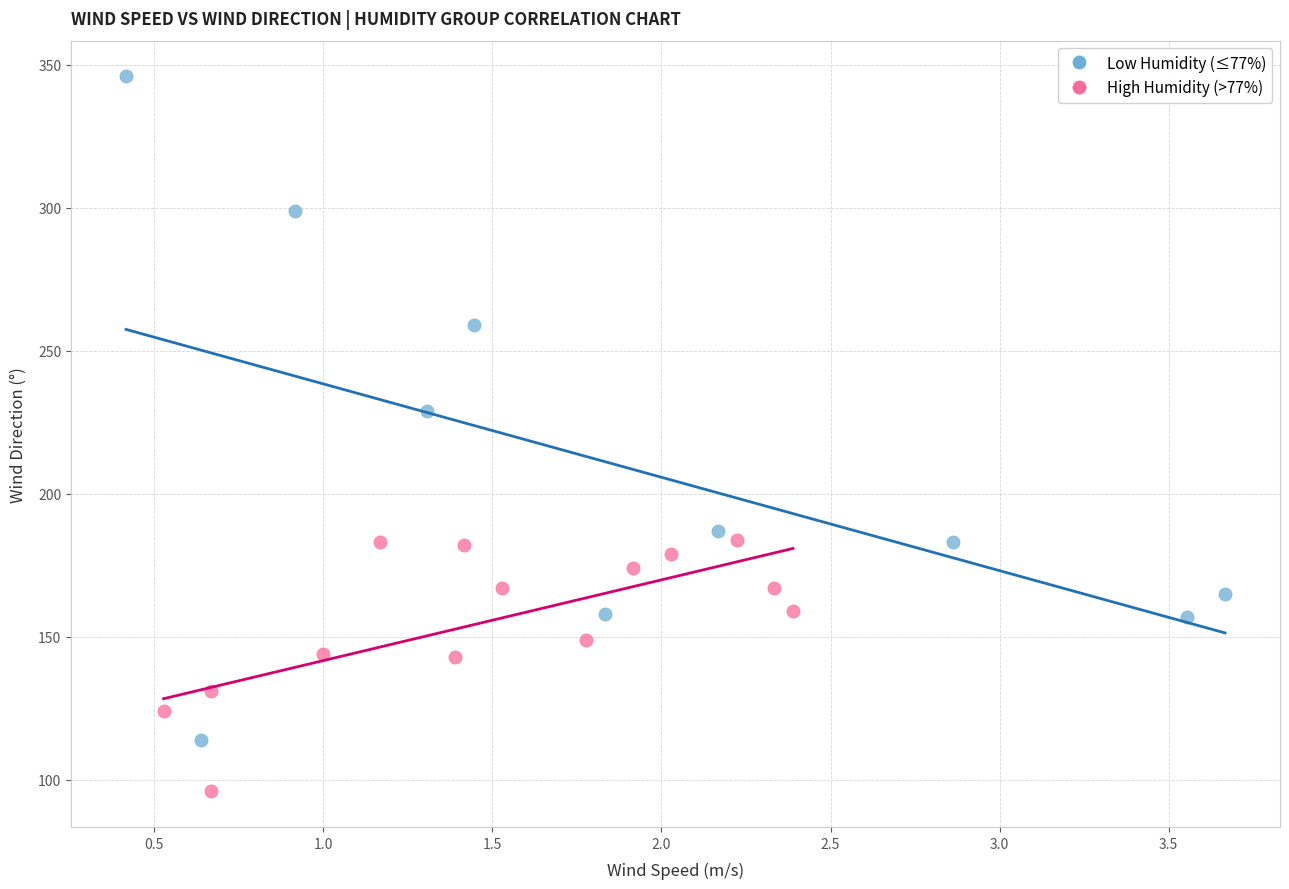

Which series reaches the minimum Y coordinate?

High Humidity (>77%)